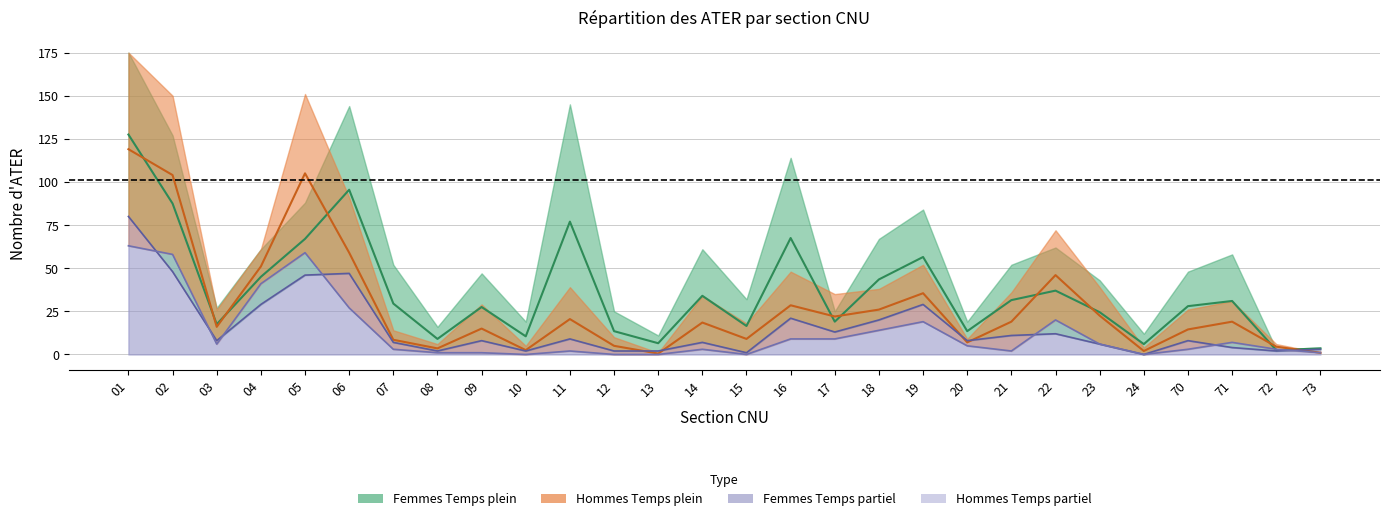

At which category does the chart reach its peak across all series?

01